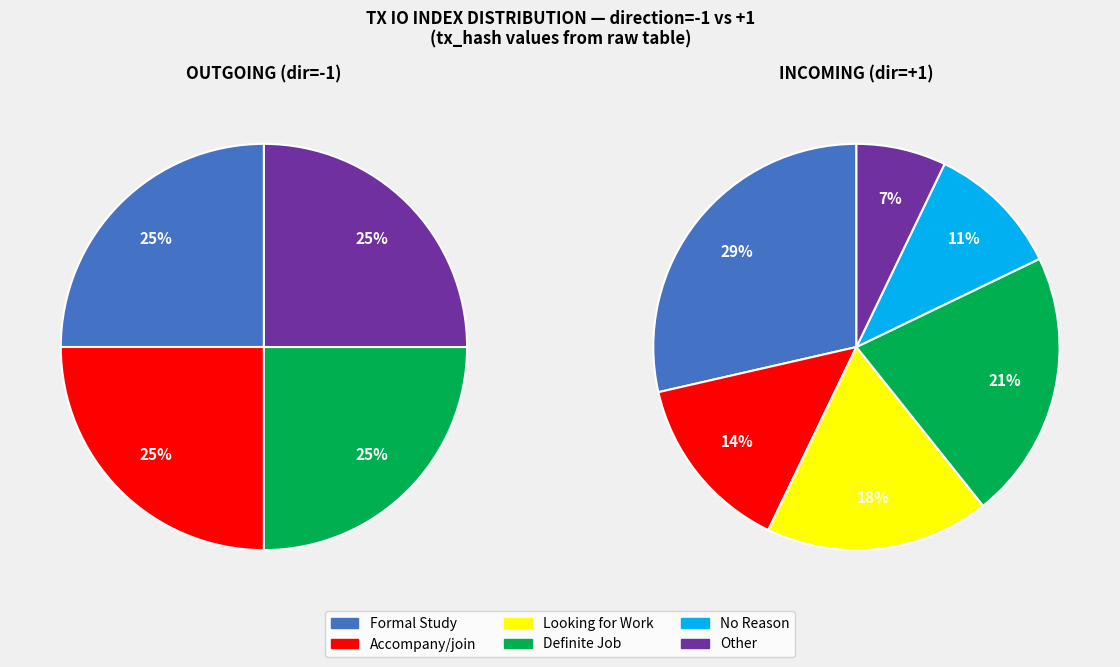

True or false: values_io_index accounts for 1% of the total.

False